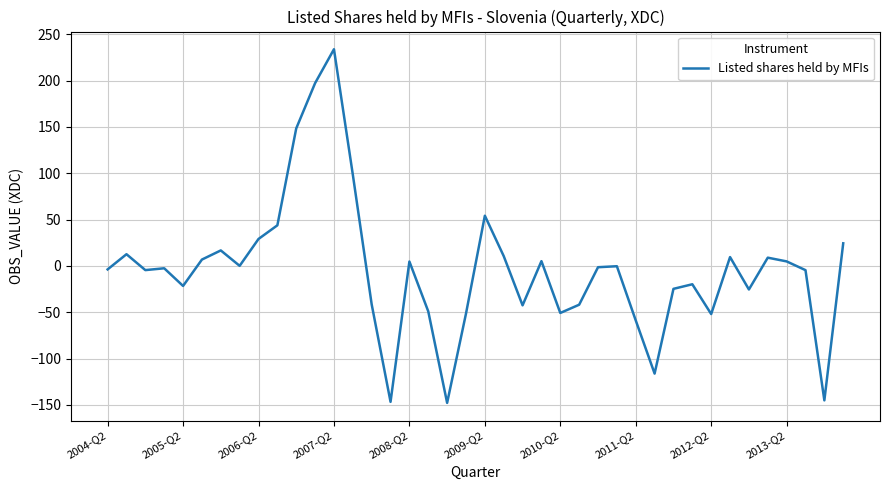

Does the chart display data point markers on the line(s)?

No